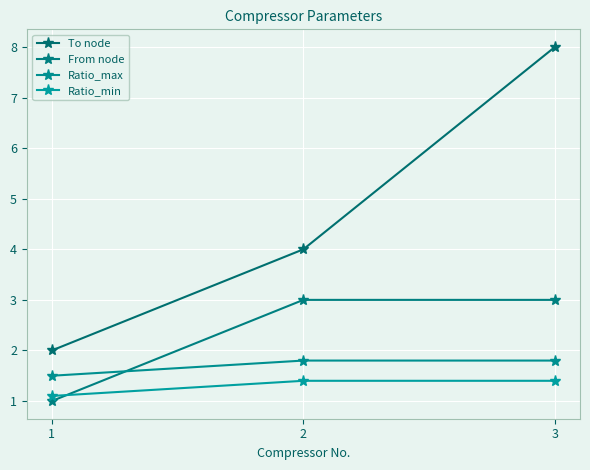

At 1, list the series in order from largest to smallest.

To node, Ratio_max, Ratio_min, From node